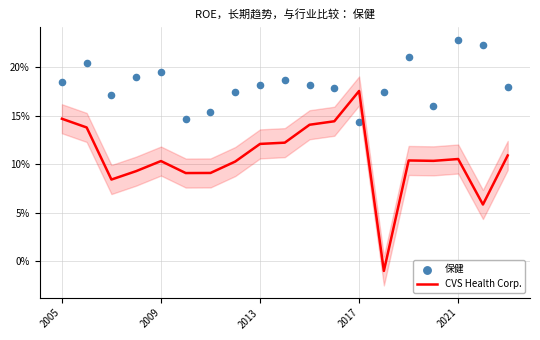

What is the total value across all series at 18?

0.3